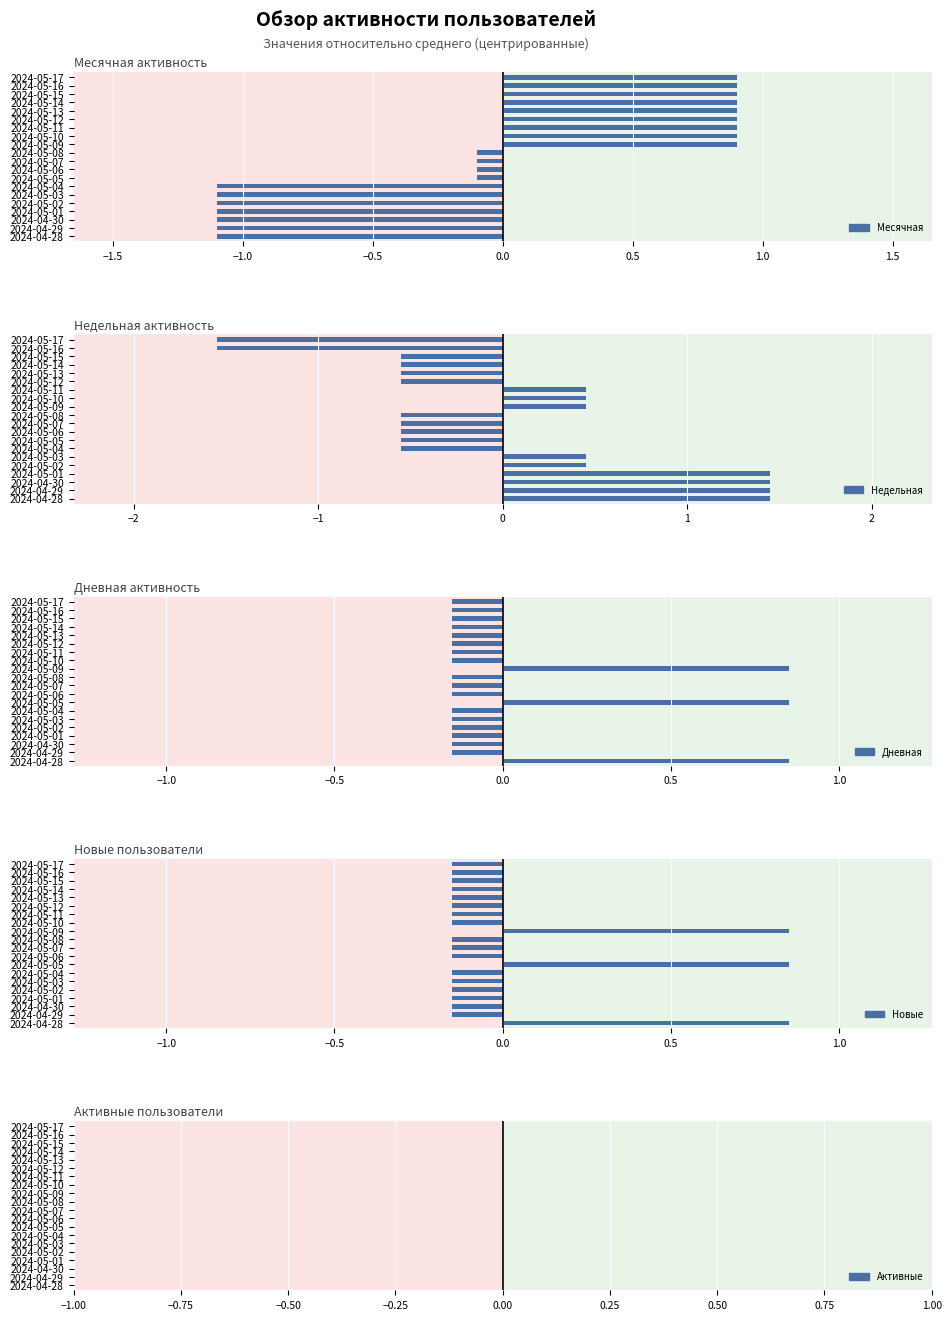

Count the Дневная values in the range 0 to 1.

3